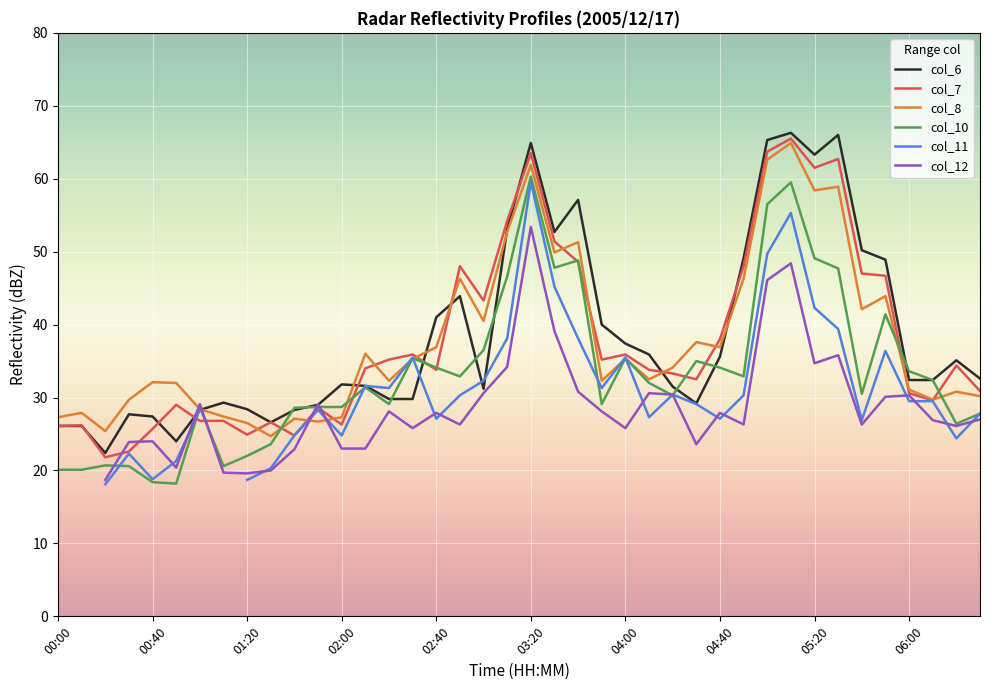

The value of col_7 at 25 is 33.8. True or false?

True